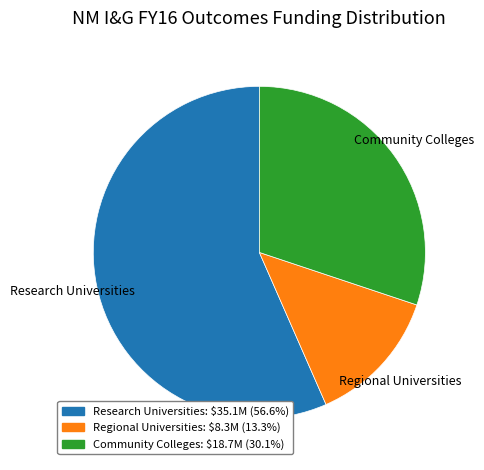

Does any single category account for the majority?

Yes